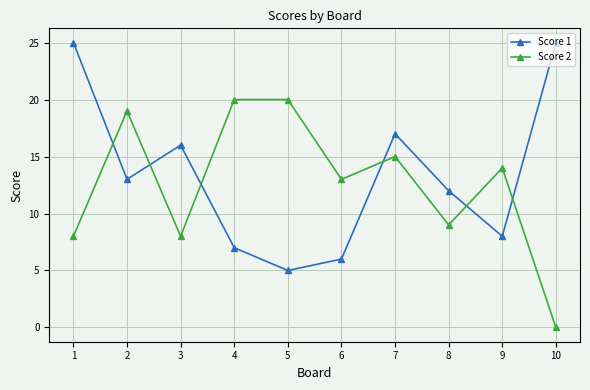

How many positive values does the Score 2 series have?

9